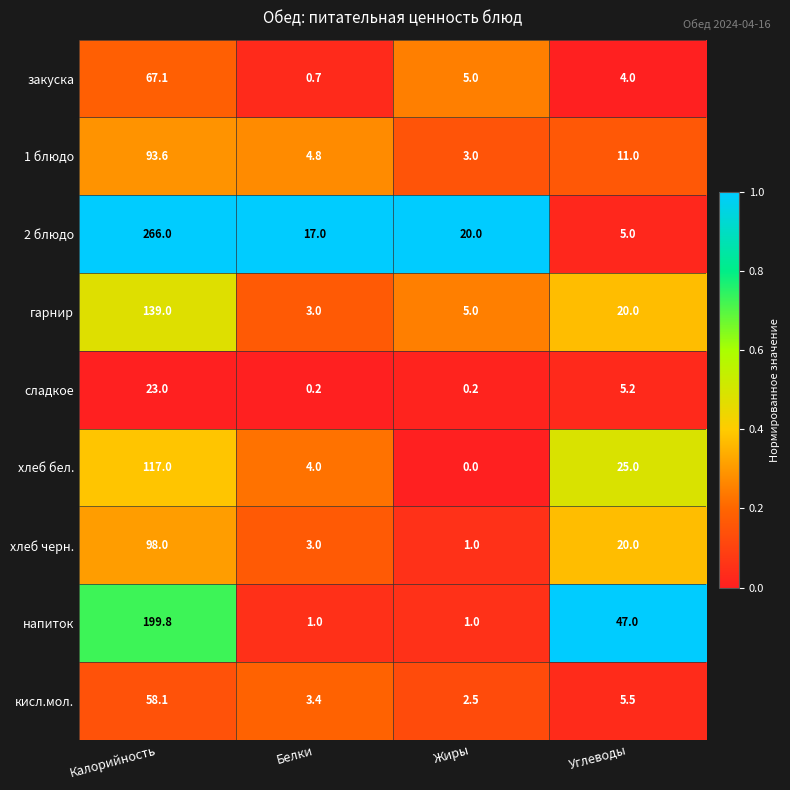

Which series has the largest range (max minus min)?

2 блюдо